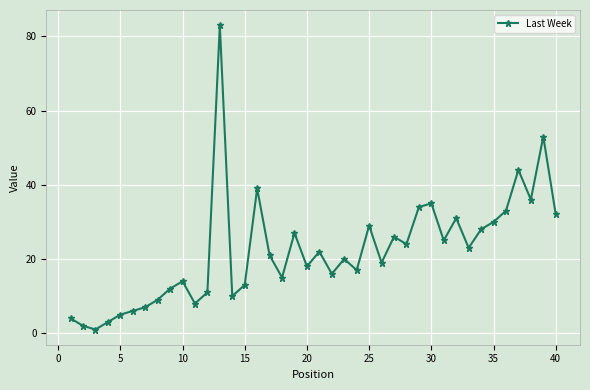

What is the average value?

22